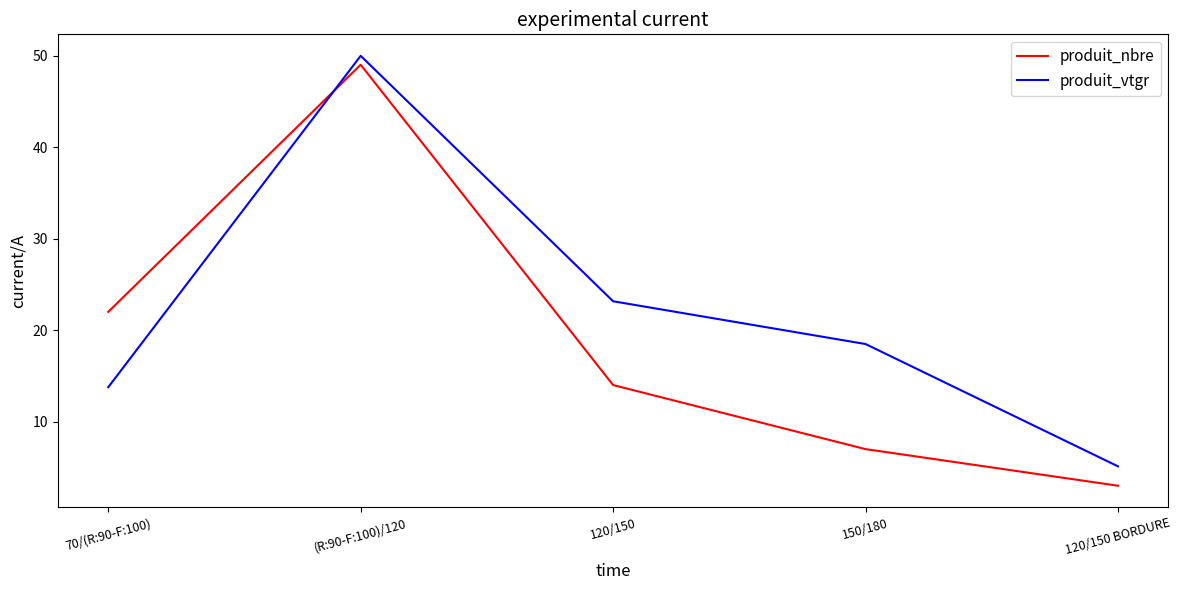

Where is the first local maximum for produit_nbre?

(R:90-F:100)/120